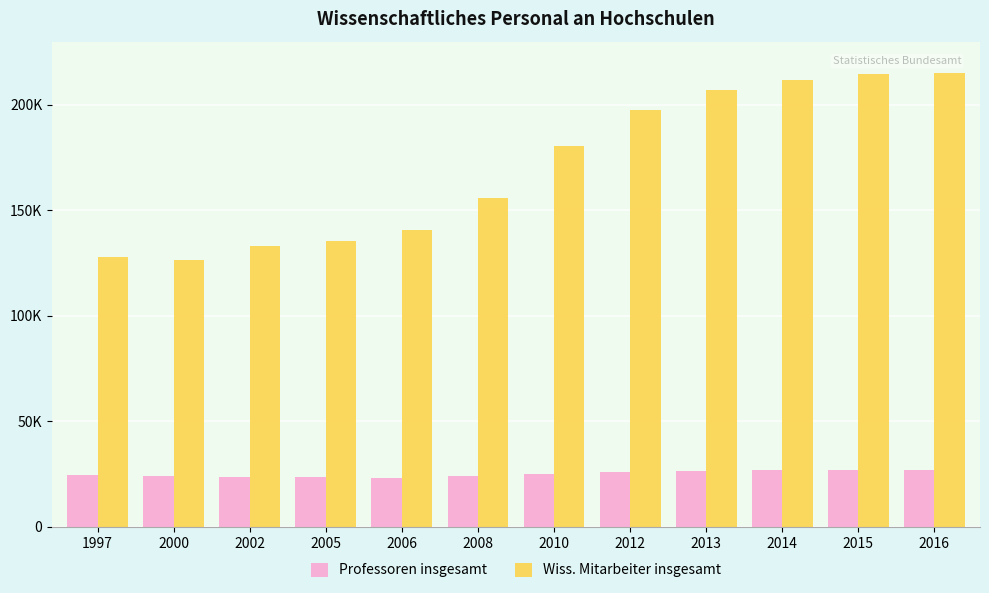

What are all the series names shown in the legend?

Professoren insgesamt, Wiss. Mitarbeiter insgesamt